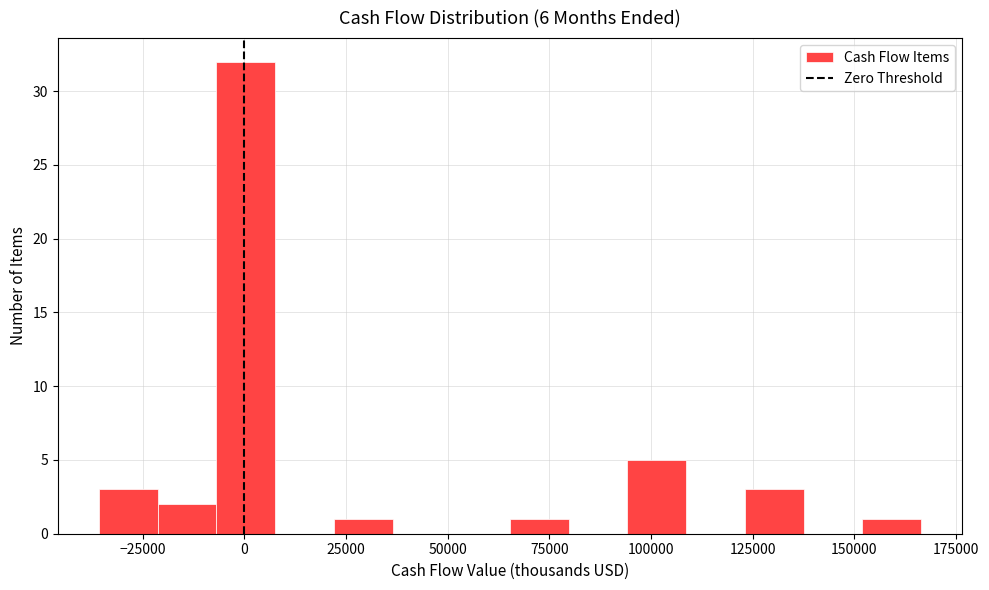

Read against the x-axis, roughly where is the centre of the tallest bar?

0